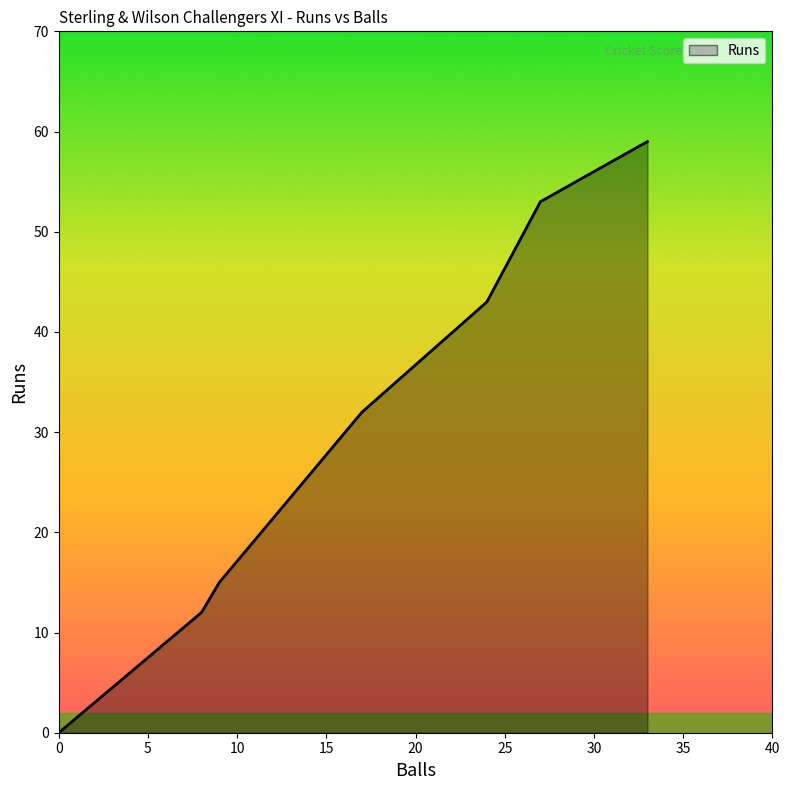

The chart shows a value of 58 at 30. True or false?

False